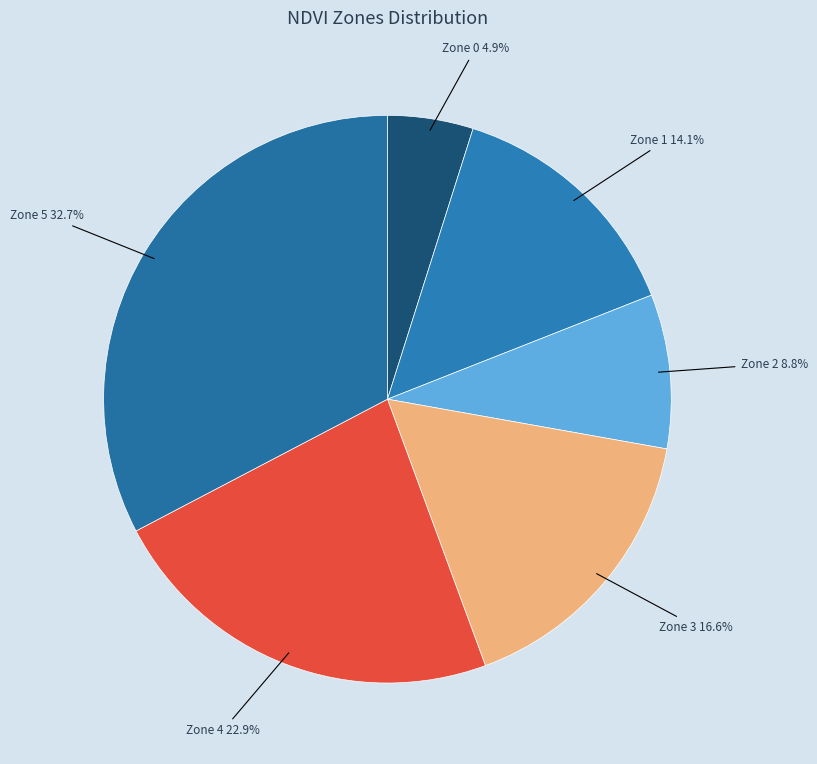

Is there a majority slice in this chart?

No